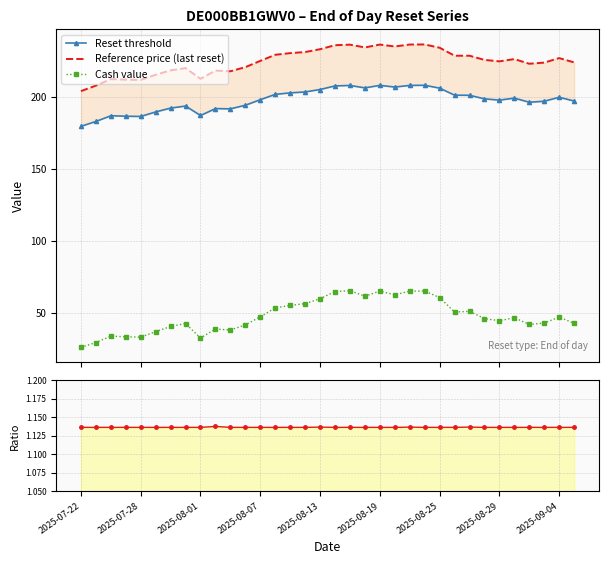

Does the chart have visible grid lines?

Yes